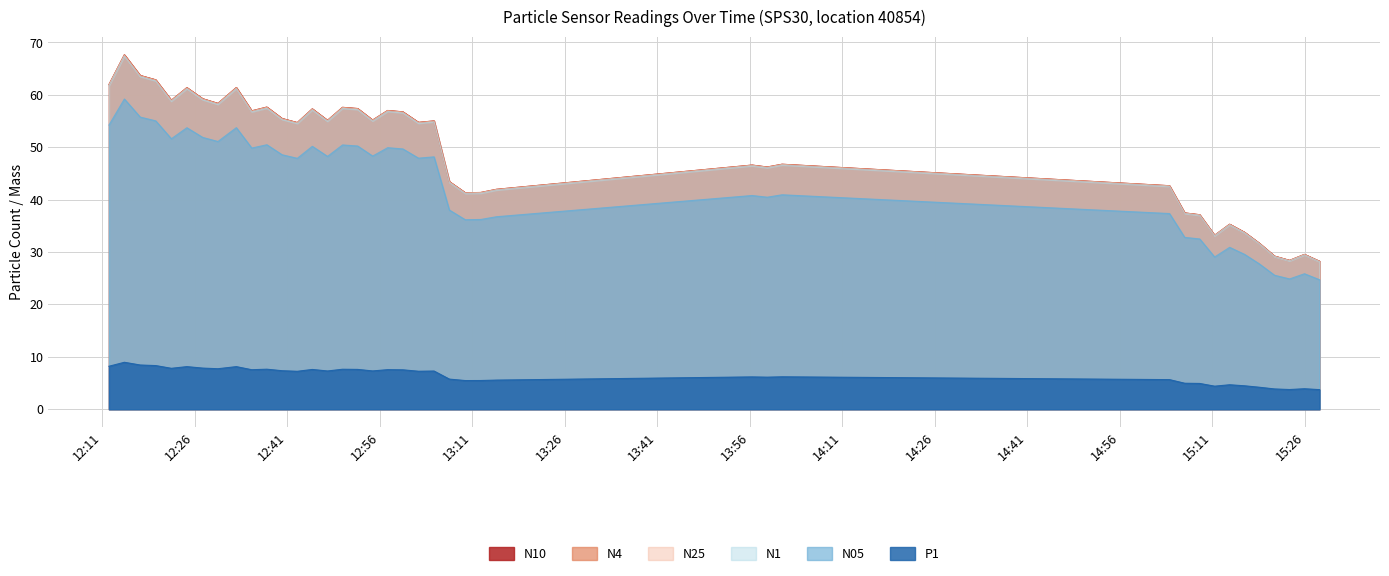

What is the minimum value shown in the chart?

3.7